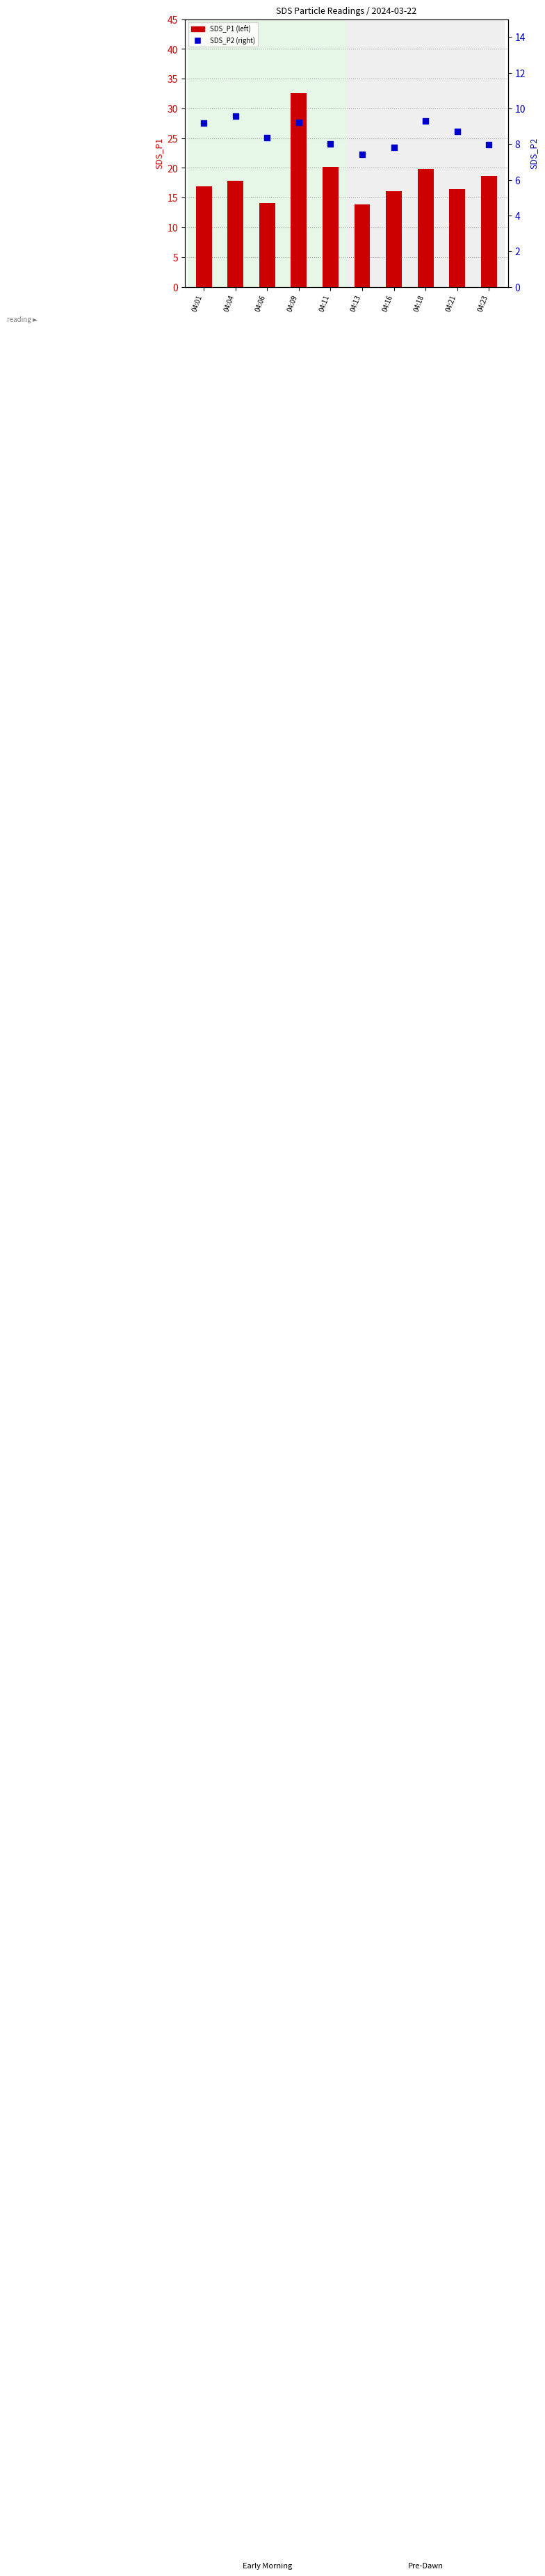

What is the total value across all series at 04:21?

25.2